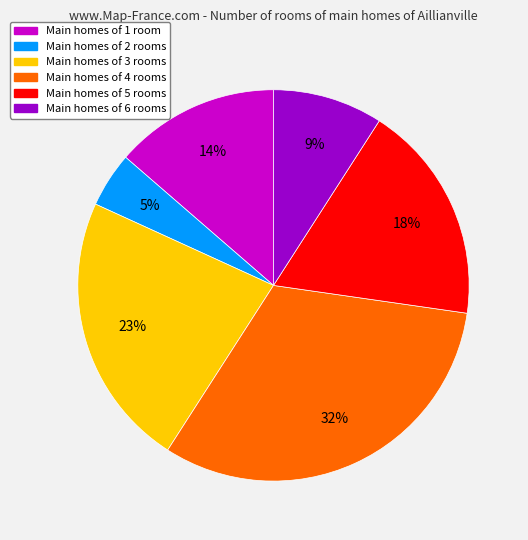

Rank the categories by value from highest to lowest.

Main homes of 4 rooms, Main homes of 3 rooms, Main homes of 5 rooms, Main homes of 1 room, Main homes of 6 rooms, Main homes of 2 rooms